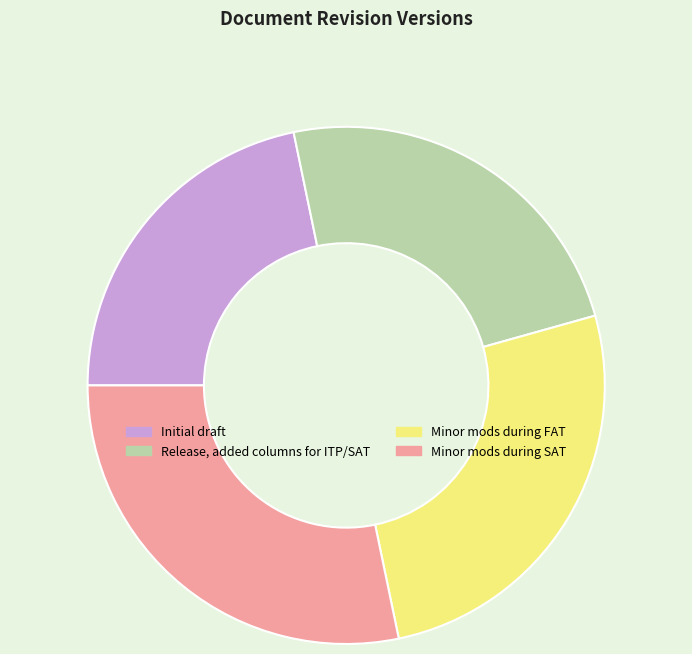

Rank the categories by value from highest to lowest.

Minor mods during SAT, Minor mods during FAT, Release, added columns for ITP/SAT, Initial draft